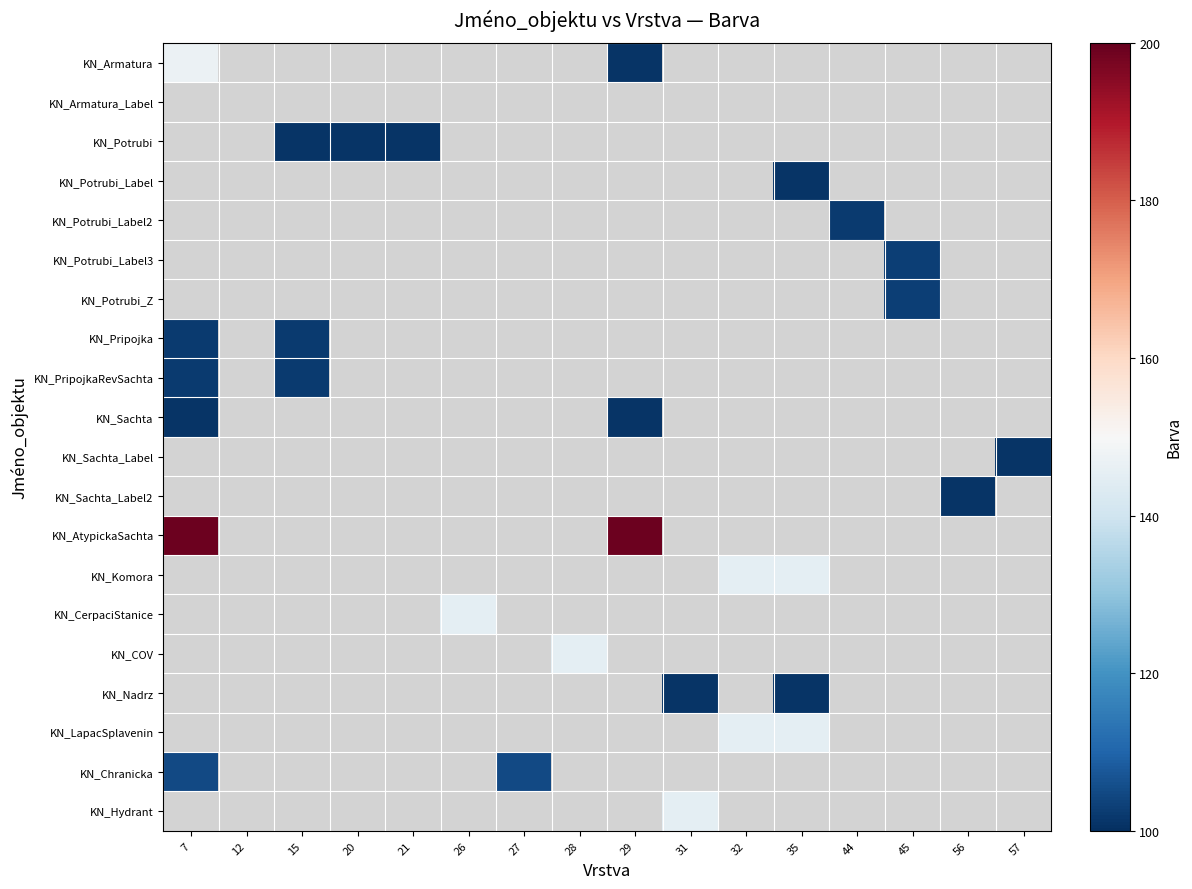

How many categories are shown in the chart?

16